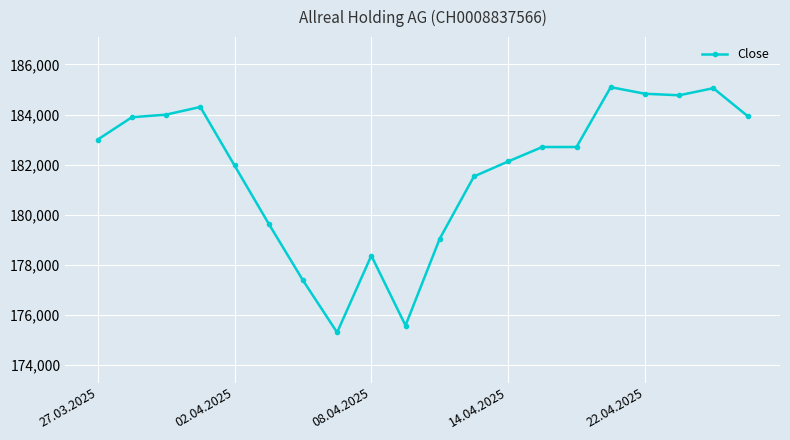

What is the average value?

181759